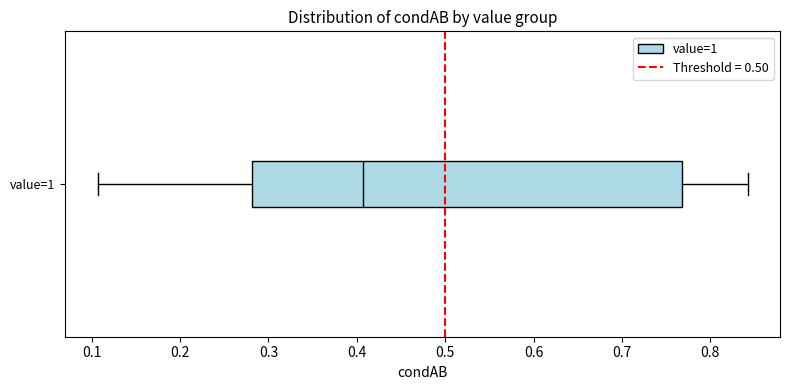

Where does the right whisker of the box for value=1 end on the x-axis? The values are not printed on the chart, so give them approximately, as read against the axis.

0.84